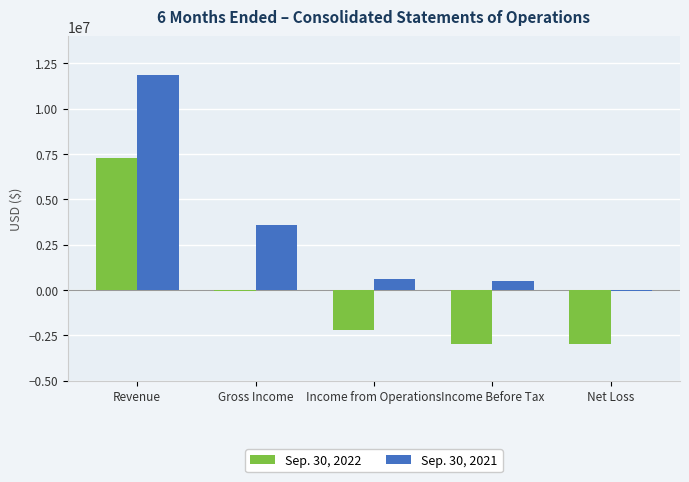

What is the difference between the Sep. 30, 2022 values at Gross Income and Income Before Tax?

2950503